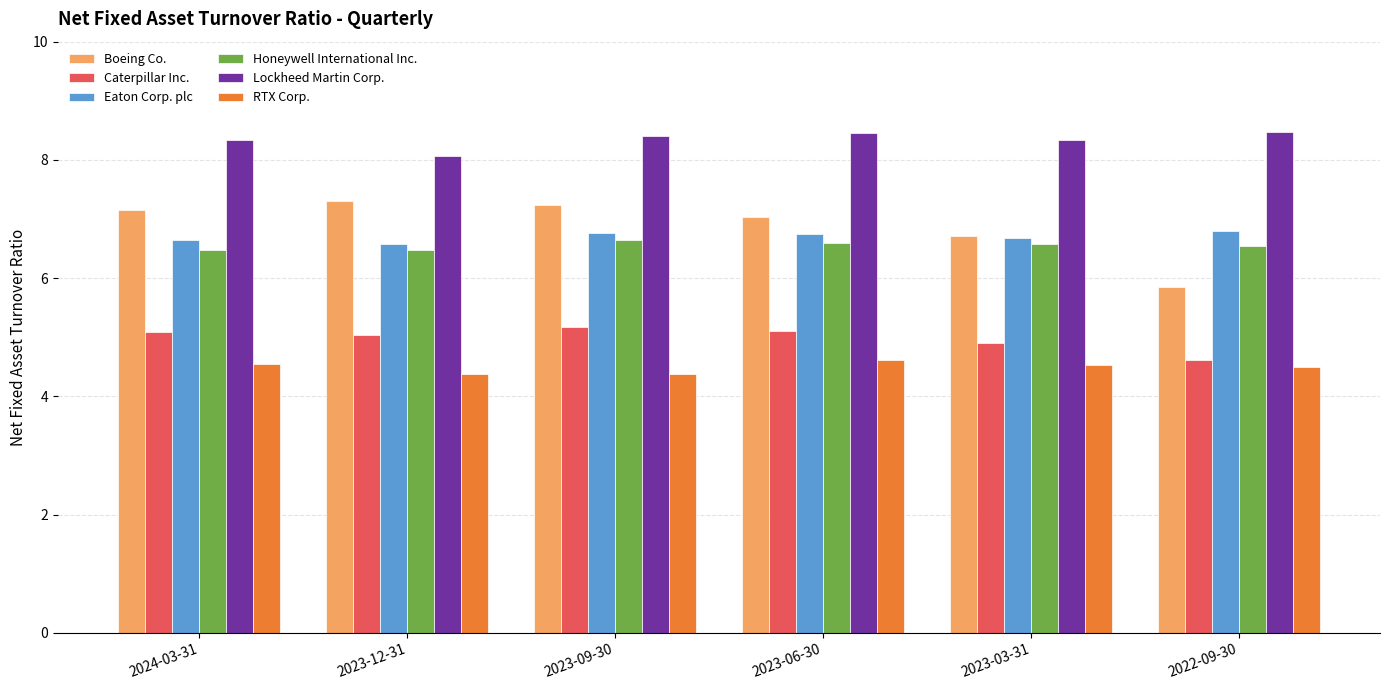

What is the difference between the highest and lowest values at 2023-03-31?

3.8